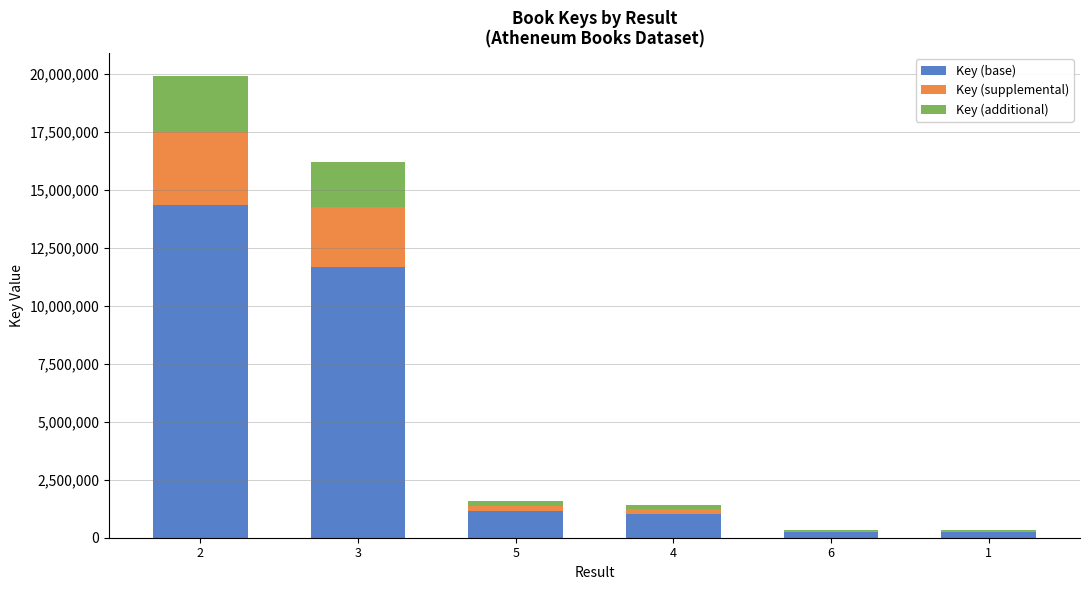

How many distinct data groups are displayed?

3